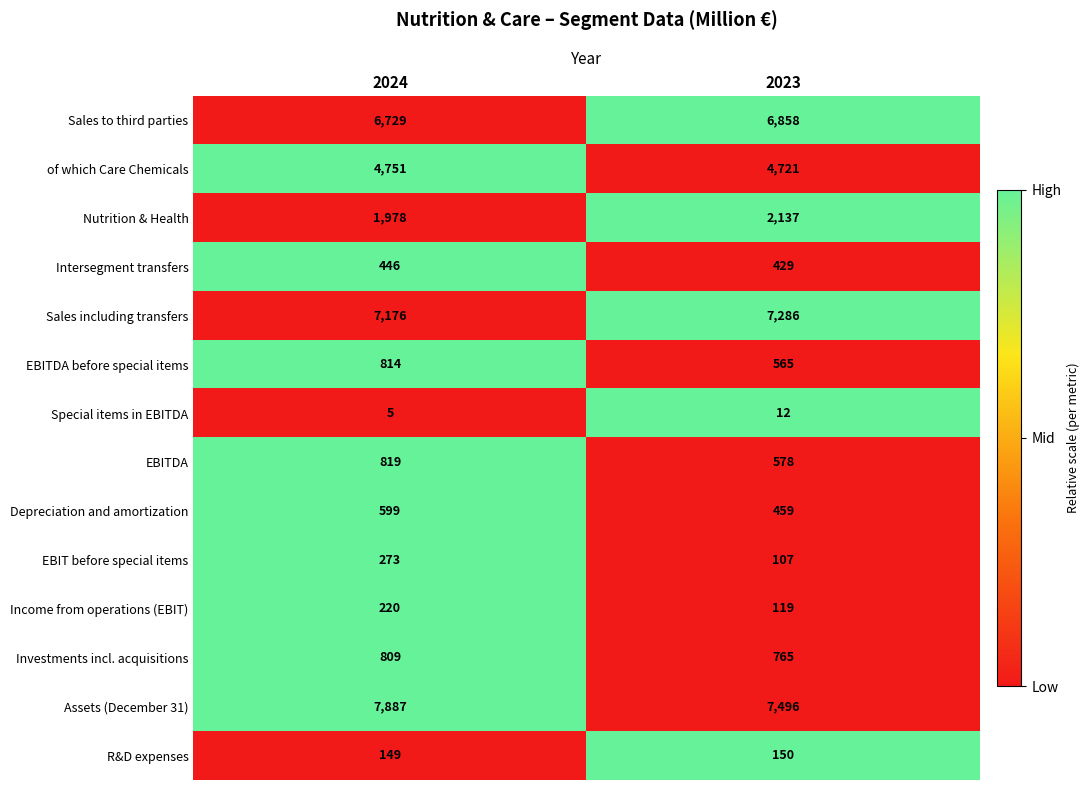

Reading left to right, transcribe all the data shown in this chart.

Sales to third parties: 6729	6858
of which Care Chemicals: 4751	4721
Nutrition & Health: 1978	2137
Intersegment transfers: 446	429
Sales including transfers: 7176	7286
EBITDA before special items: 814	565
Special items in EBITDA: 5	12
EBITDA: 819	578
Depreciation and amortization: 599	459
EBIT before special items: 273	107
Income from operations (EBIT): 220	119
Investments incl. acquisitions: 809	765
Assets (December 31): 7887	7496
R&D expenses: 149	150